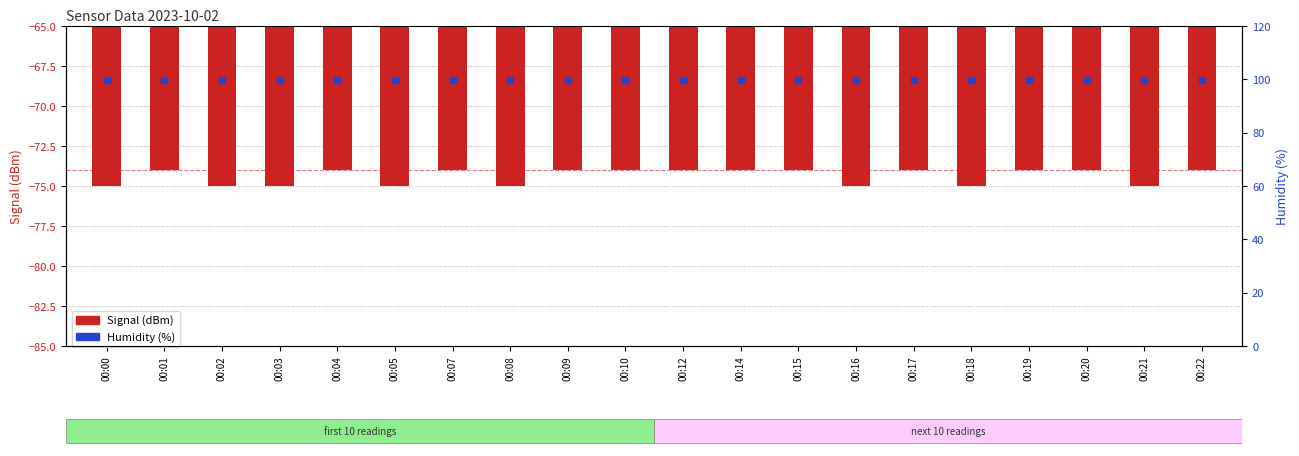

At how many categories does at least one series exceed -6?

20